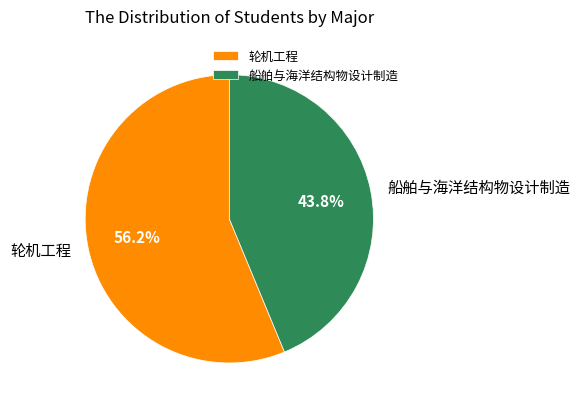

How many segments does this pie chart have?

2